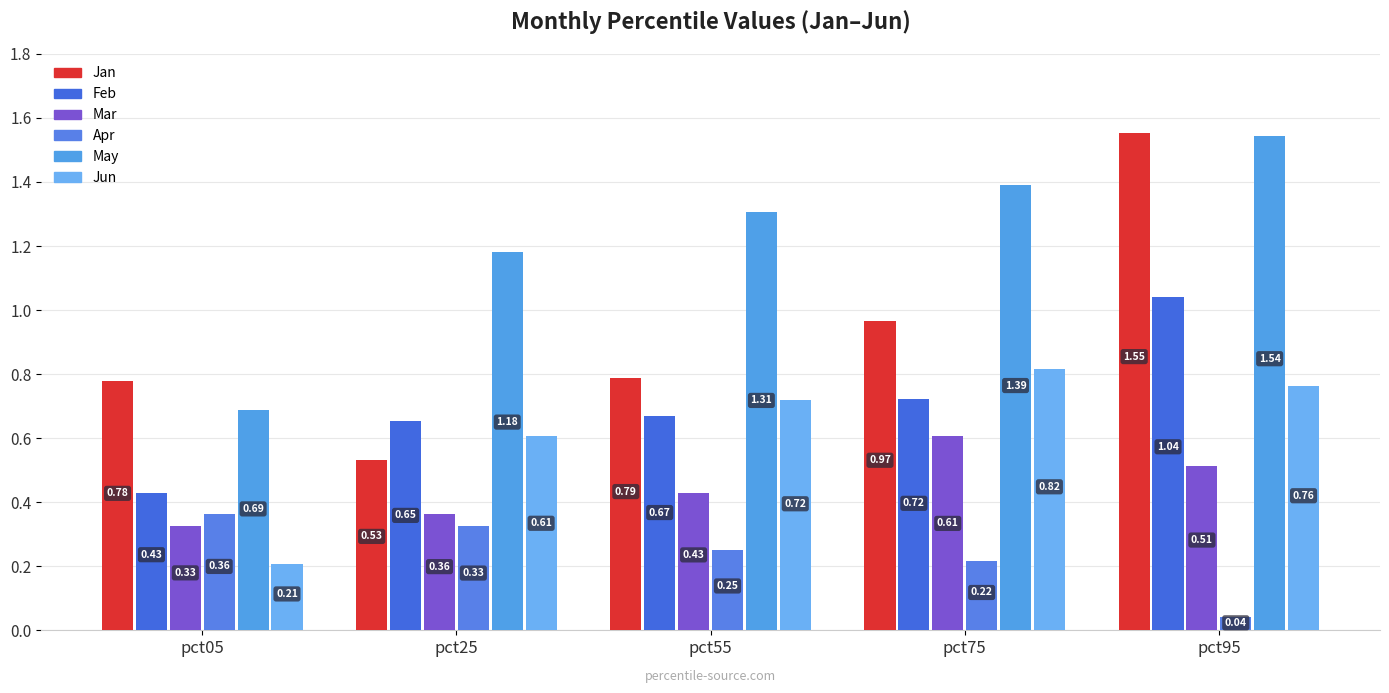

Is it true that Jun equals 1.2 at pct95?

False